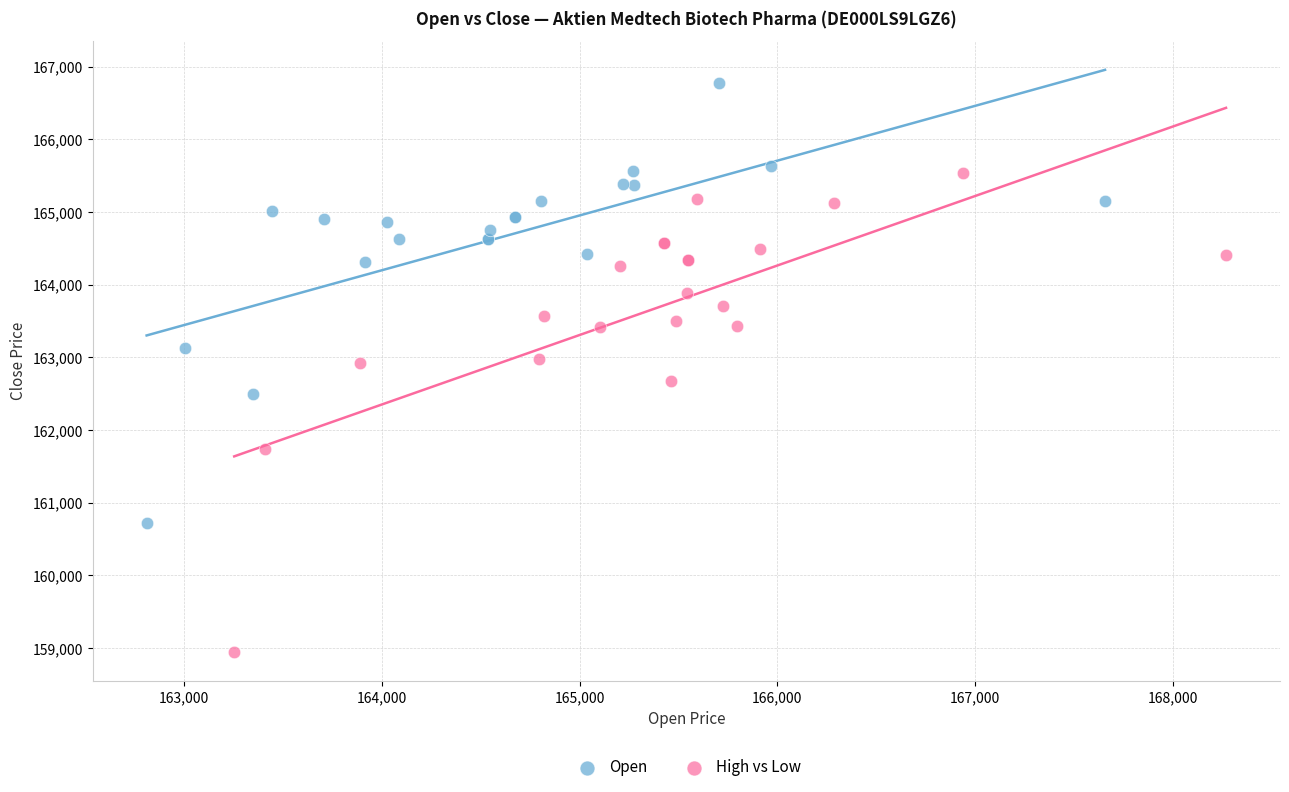

Which series contains the lowest Y value?

High vs Low